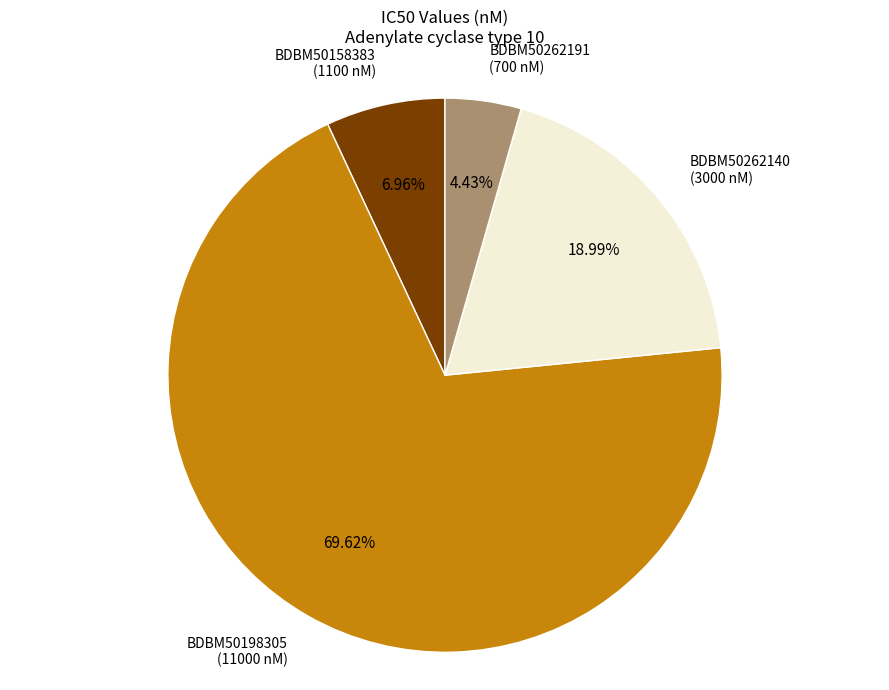

To the nearest percent, what is the average slice percentage?

25%